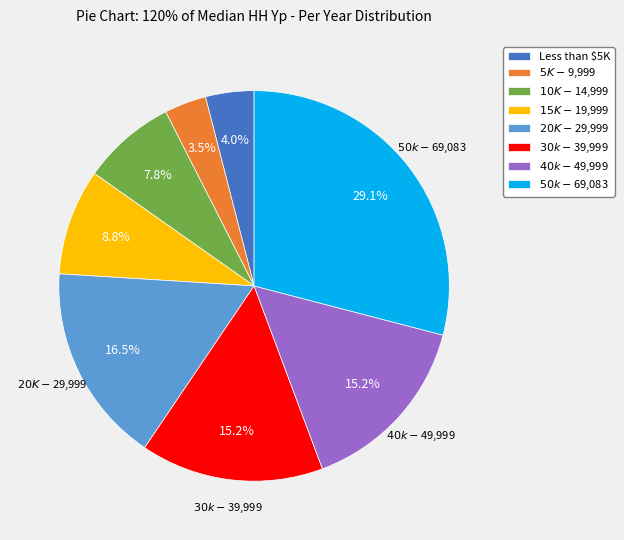

Count the number of slices in the pie.

8